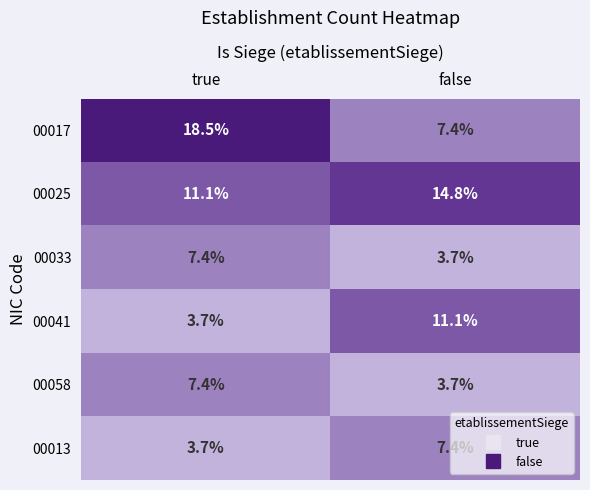

What is the total value across all series at false?

48.1